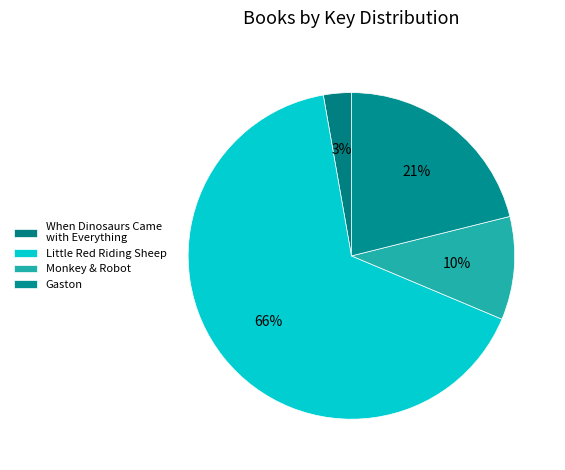

How many segments does this pie chart have?

4